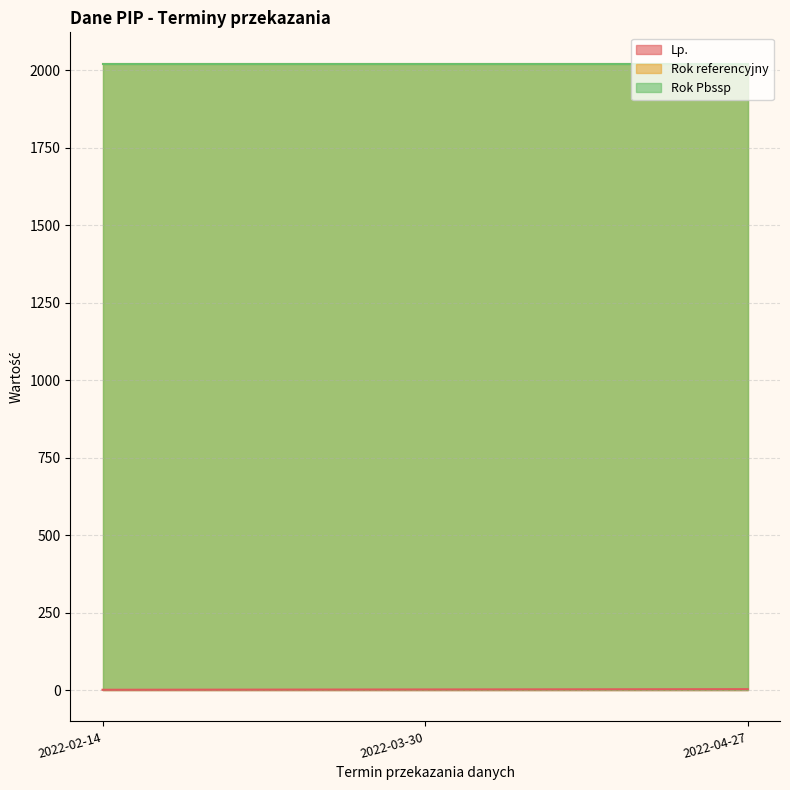

Reading left to right, what are all the values shown in this chart?

Lp.: 2022-02-14=1	2022-03-30=2	2022-04-27=3
Rok referencyjny: 2022-02-14=2021	2022-03-30=2021	2022-04-27=2021
Rok Pbssp: 2022-02-14=2021	2022-03-30=2021	2022-04-27=2021